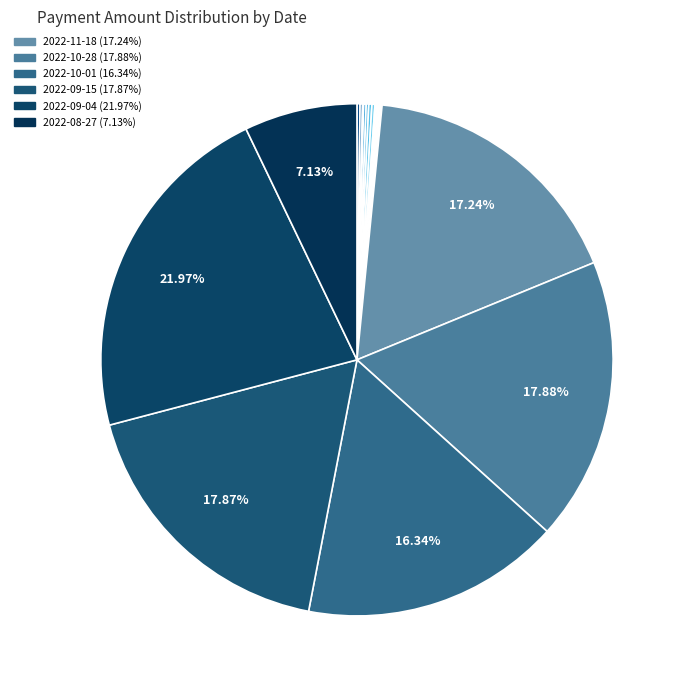

To the nearest percent, what is the average slice percentage?

6%